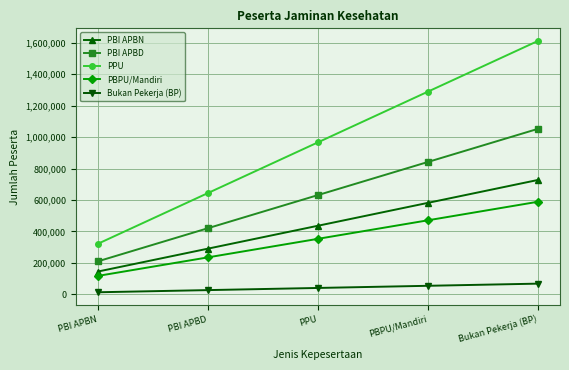

True or false: PPU and PBI APBN intersect in this chart.

False